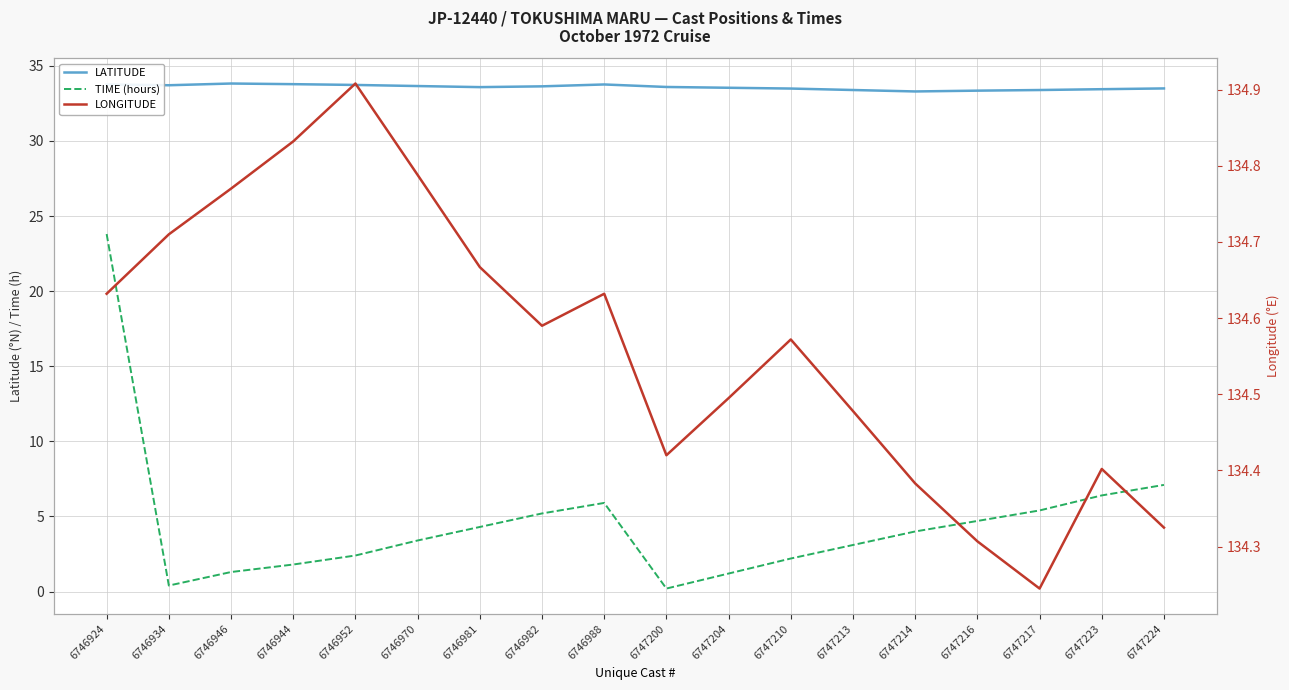

Is it true that LONGITUDE equals 90.0 at 6746944?

False